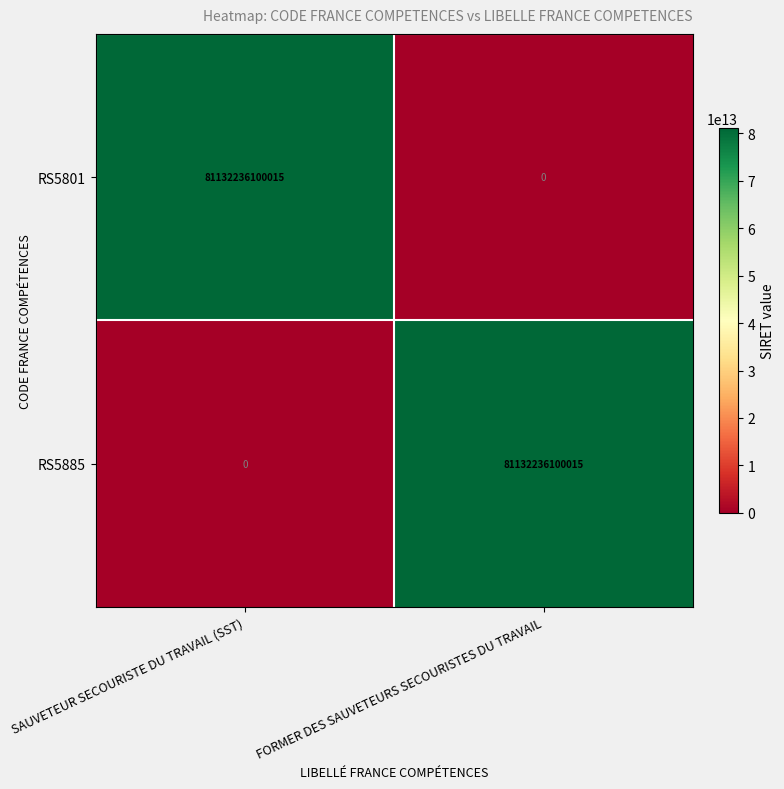

What is the average value of the RS5885 series?

40566118050008